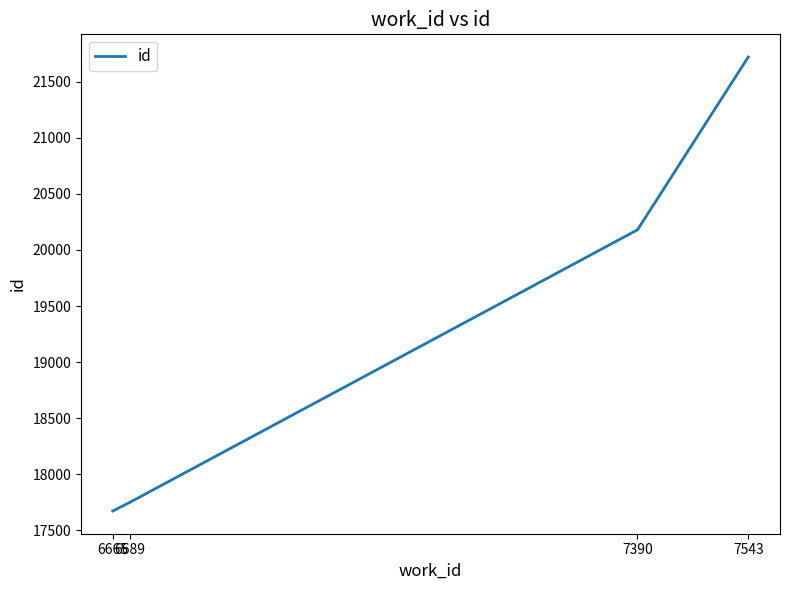

Where is the data nearest to the value 19696?

7390